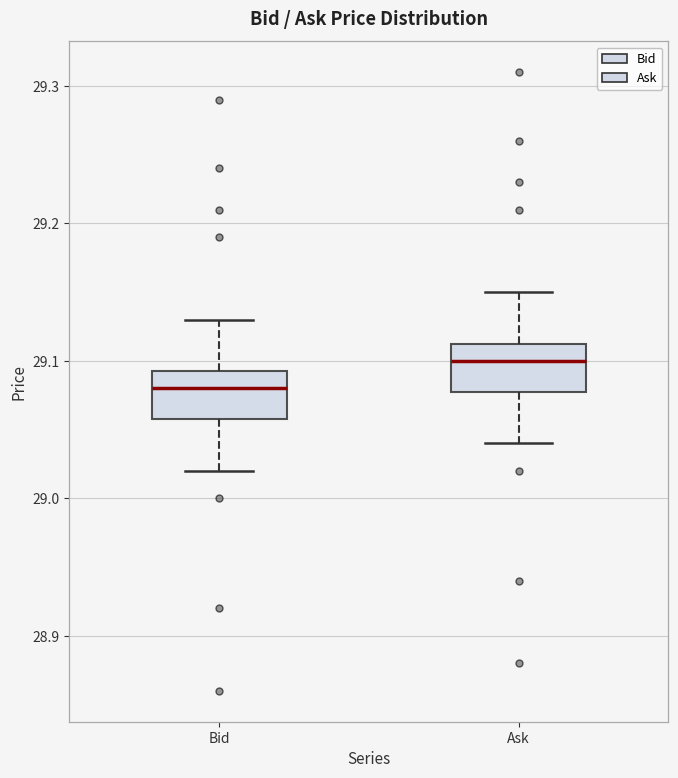

Reading left to right, transcribe this box plot: for each box, give where its median line is, the range the box spans, and where its two whiskers end, as read against the y-axis. The values are not printed on the chart, so give them approximately, as read against the axis.

Bid: median 29.08, box 29.06 to 29.09, whiskers 29.02 to 29.13
Ask: median 29.10, box 29.08 to 29.11, whiskers 29.04 to 29.15